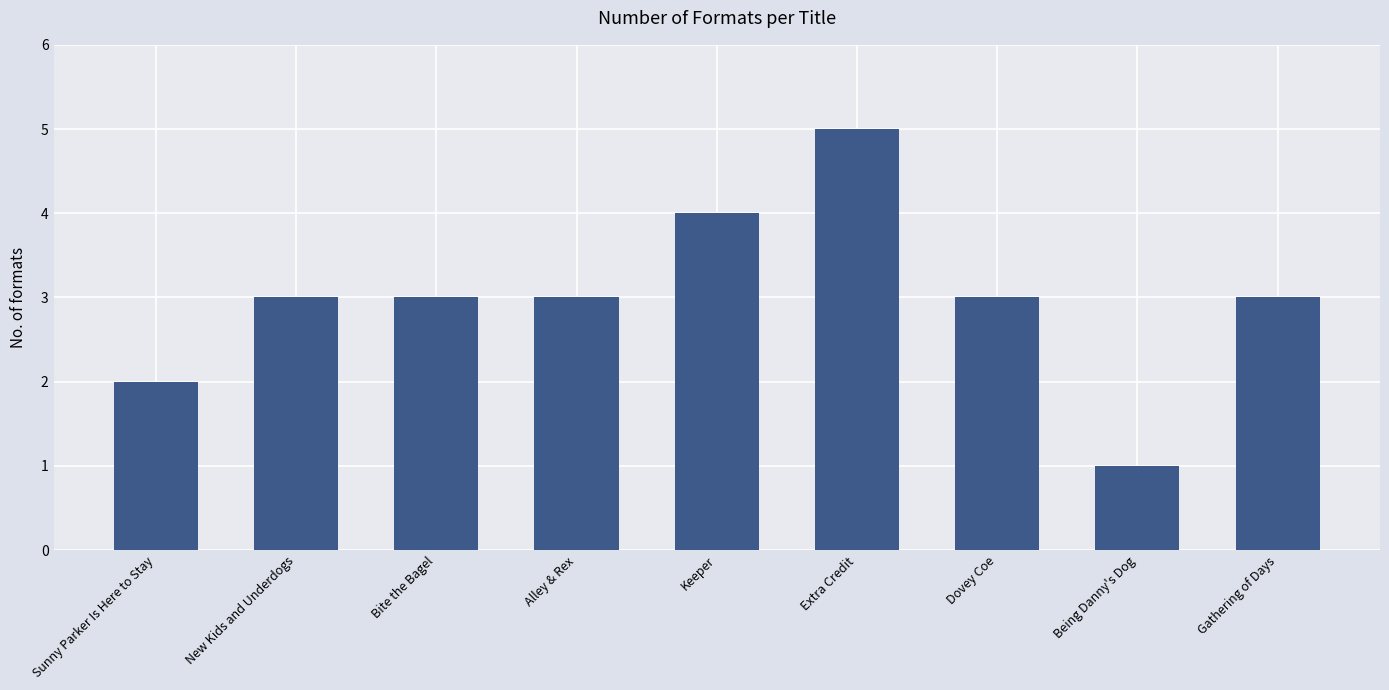

How many bars are there in total?

9